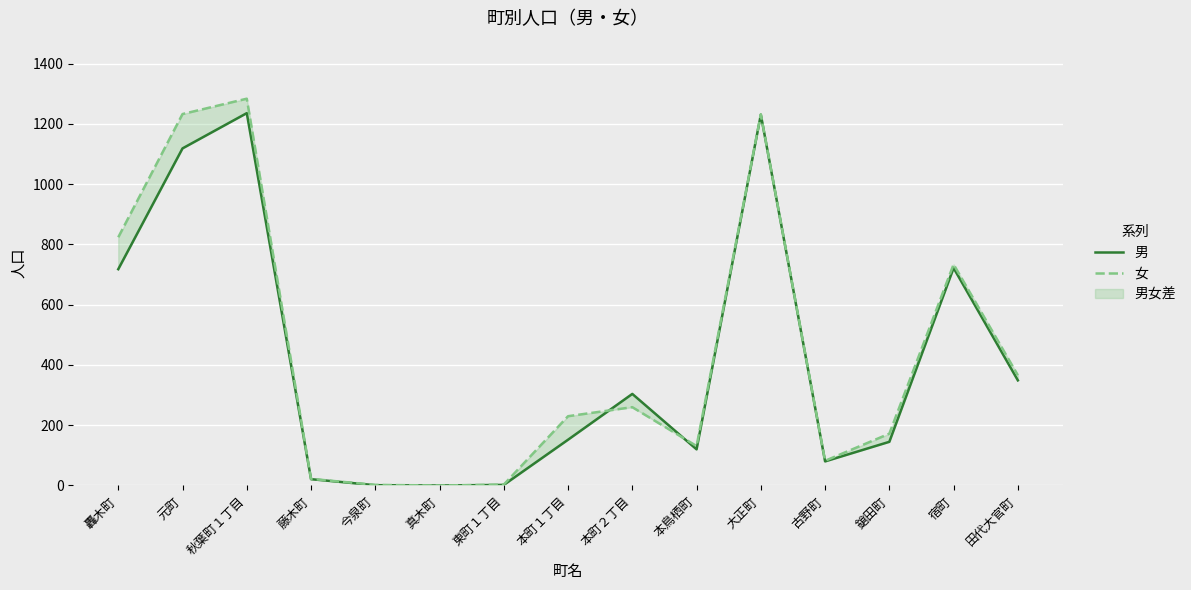

Between 真木町 and 大正町, which is larger?

大正町